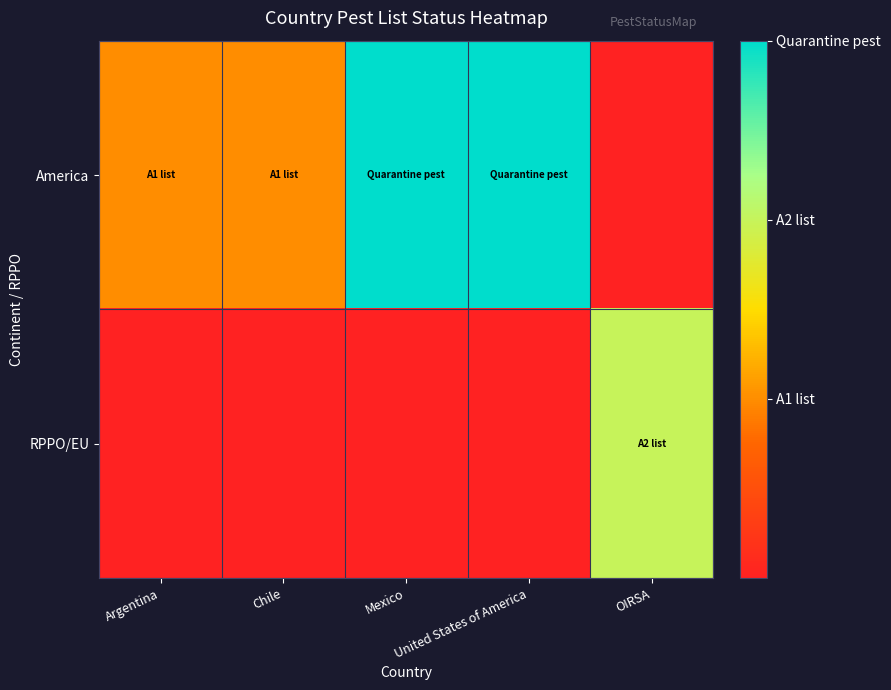

Count the number of data series in this chart.

2